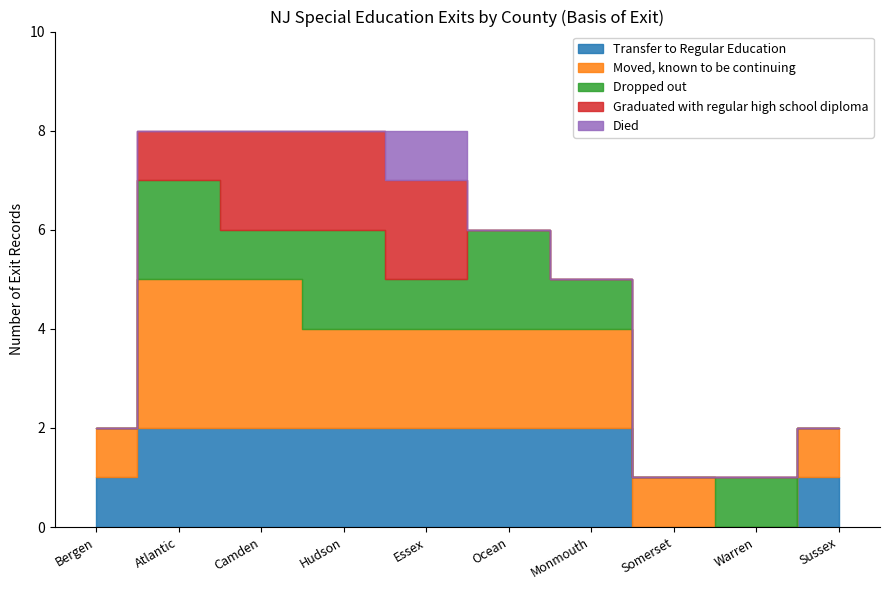

At how many categories does at least one series exceed 1?

6